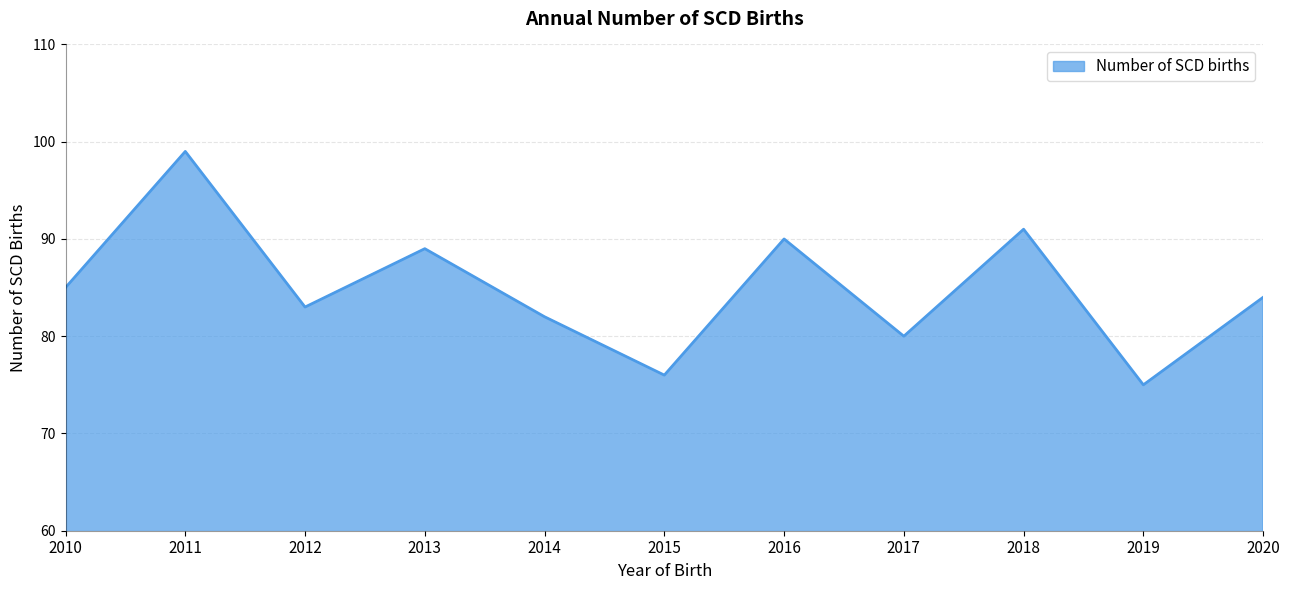

How many lines are shown in the chart?

1